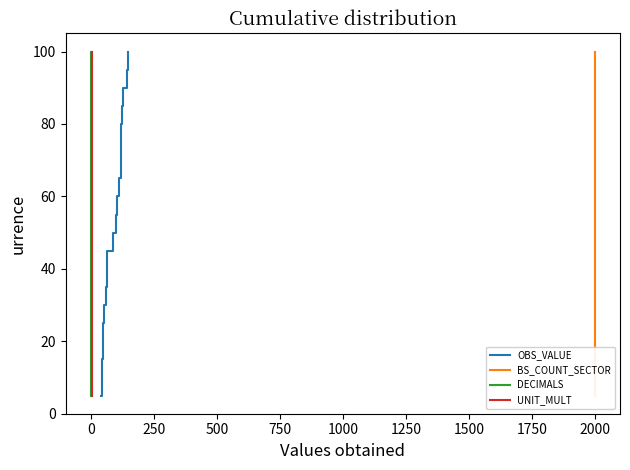

Which series has the widest spread of values?

OBS_VALUE